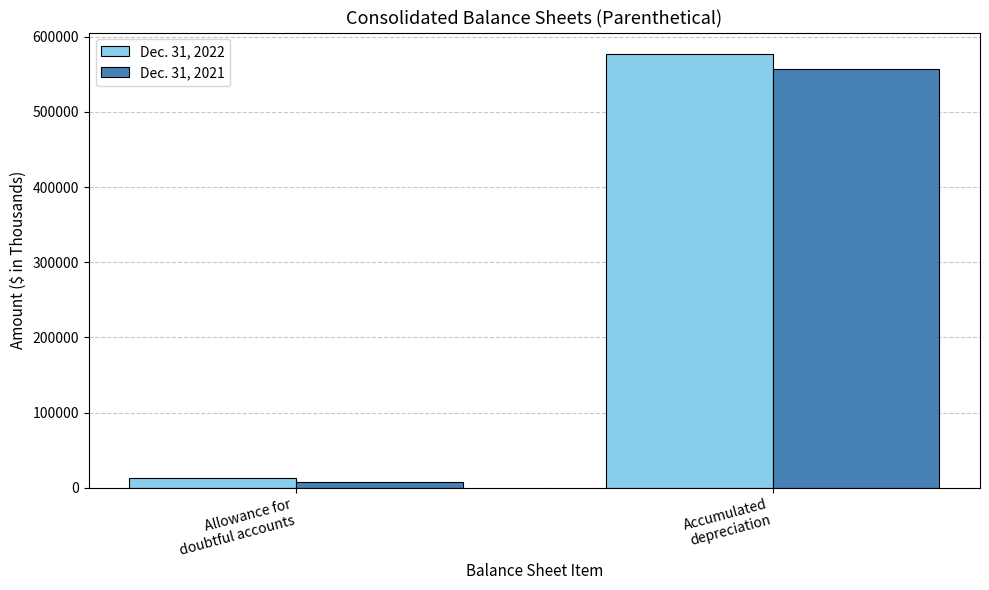

Read the Dec. 31, 2022 value at Accumulated
depreciation, to the nearest 50.

576700